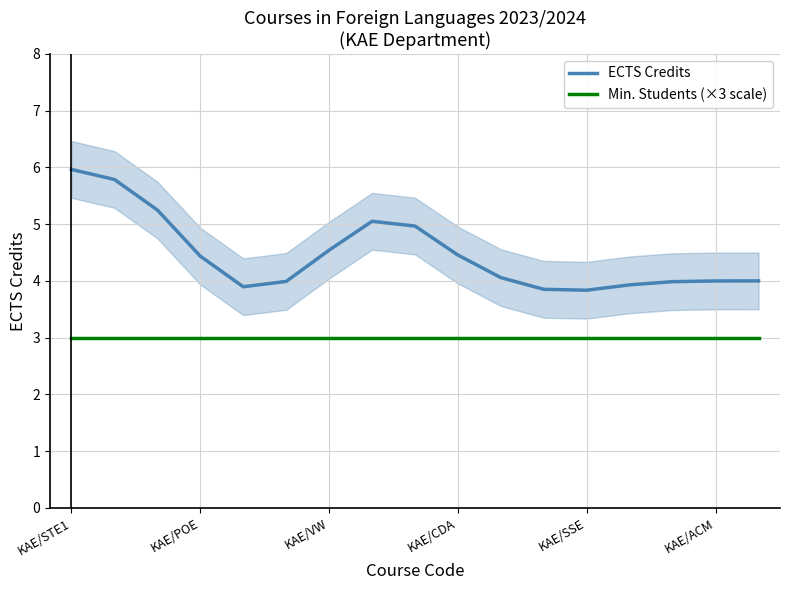

True or false: Min. Students (×3 scale) has a value of 3.0 at 13.

True